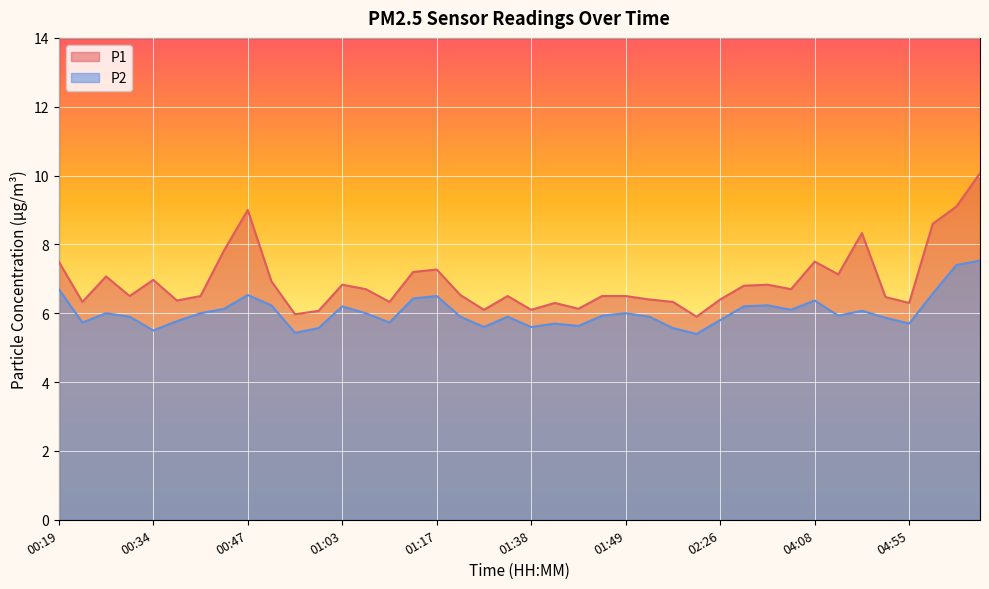

Is it true that P1 equals 6.8 at 03:05?

True